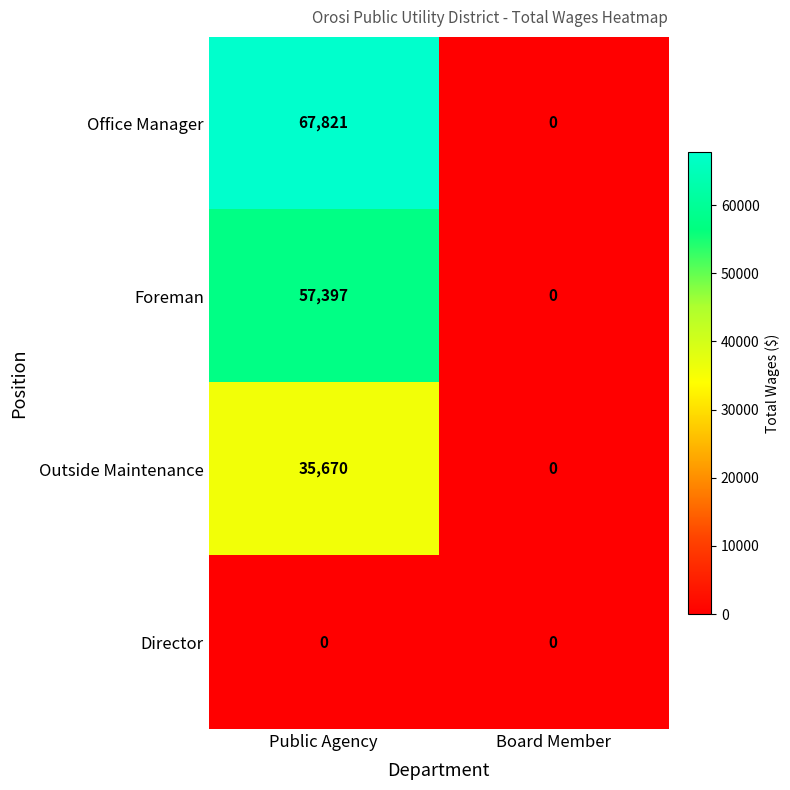

Which series has the largest total across all categories?

Office Manager